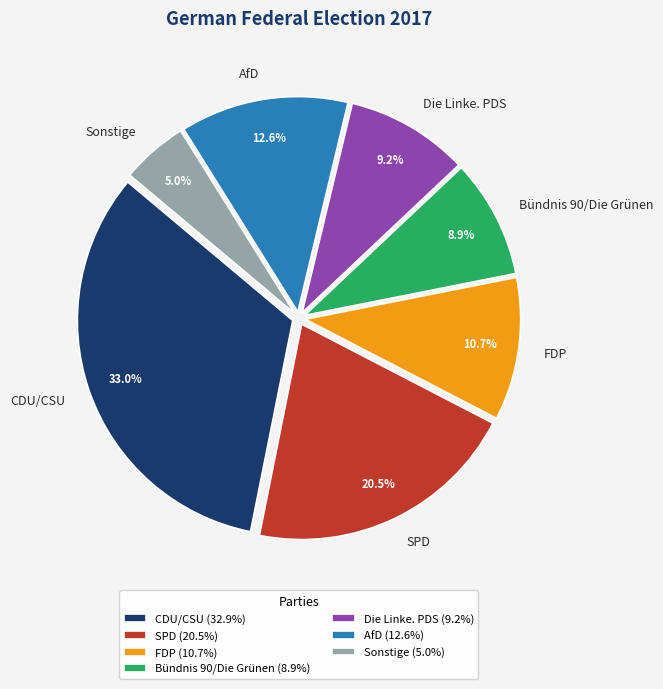

Which category has the smallest portion of the pie?

Sonstige